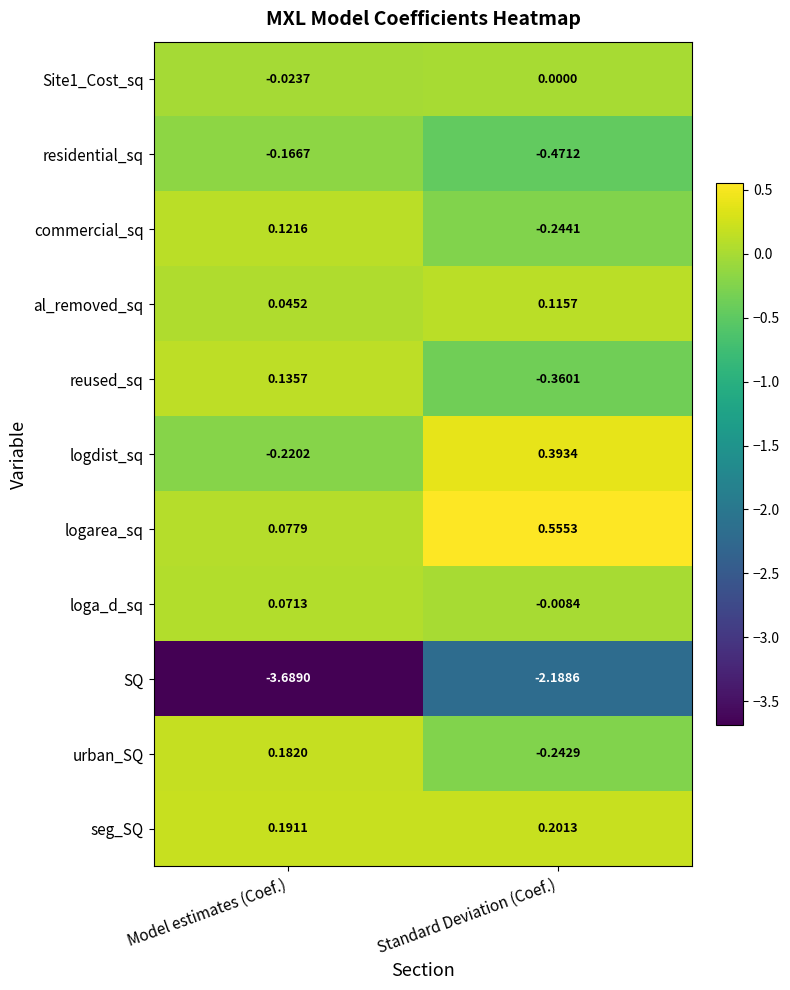

Between Model estimates (Coef.) and Standard Deviation (Coef.), which series saw the biggest shift?

SQ